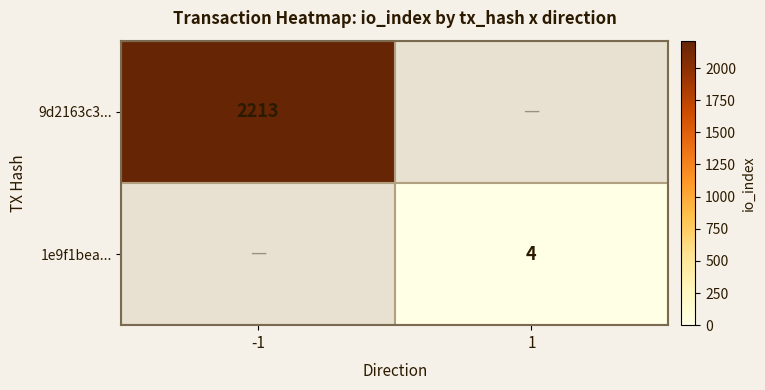

The 9d2163c3... series shows 2963.7 at -1. True or false?

False